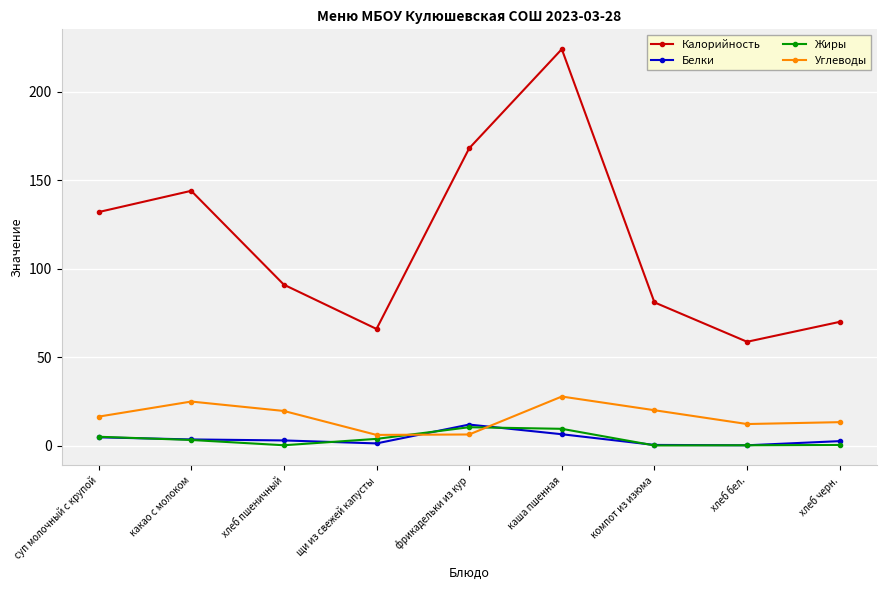

Which series changed the most between хлеб пшеничный and каша пшенная?

Калорийность